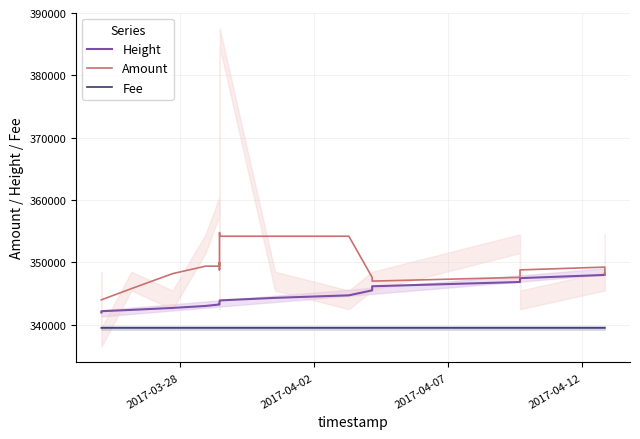

At how many categories does at least one series exceed 340080?

19